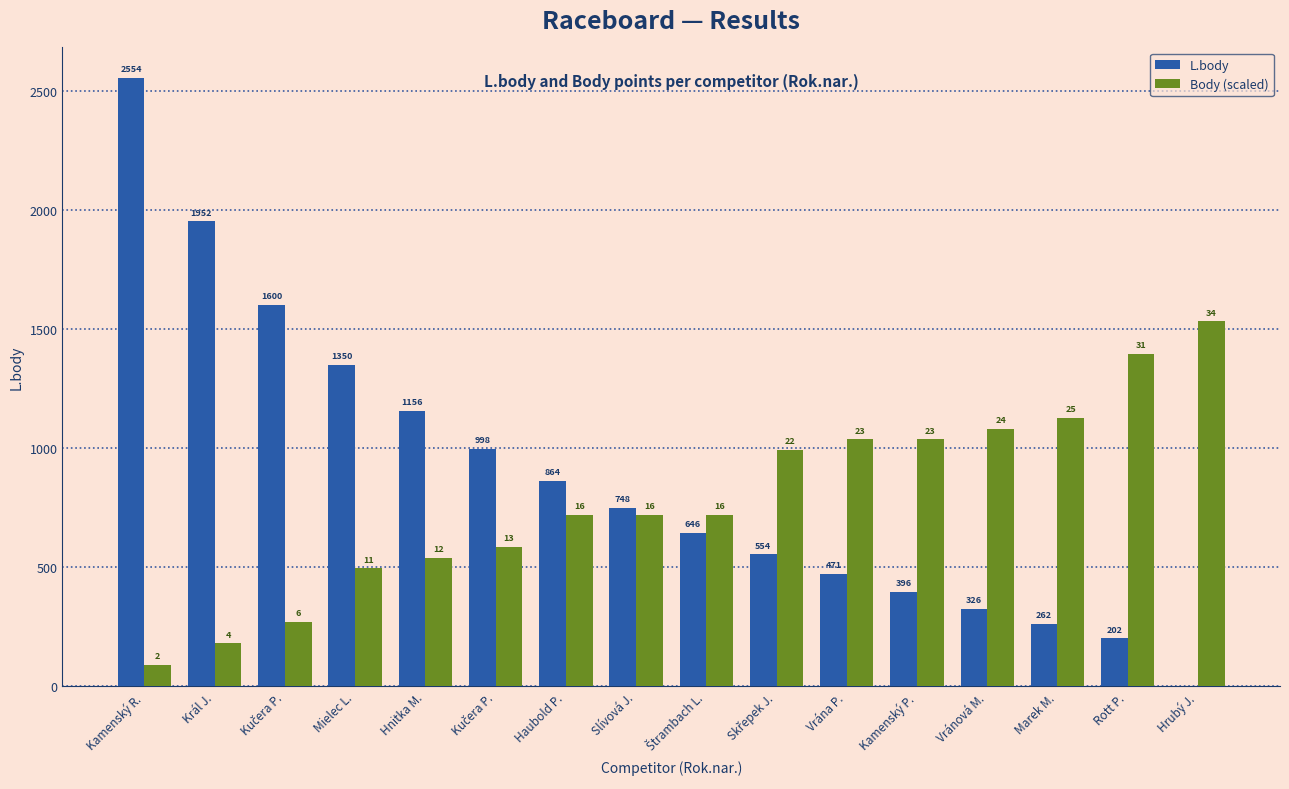

Is the value of L.body at Haubold P. greater than the value of Body (scaled) at Kučera P.?

Yes